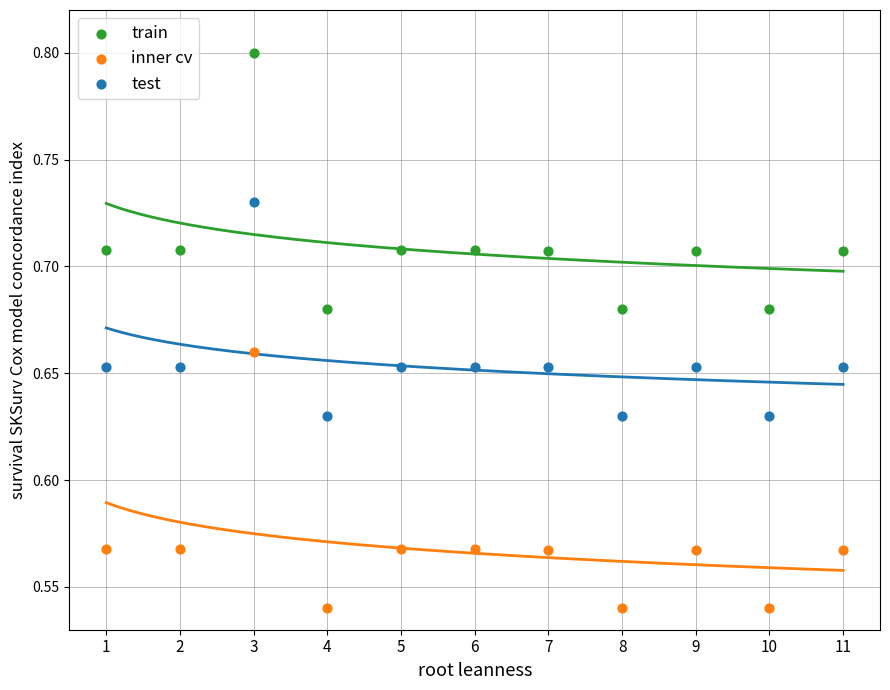

Which series reaches the maximum Y coordinate?

train